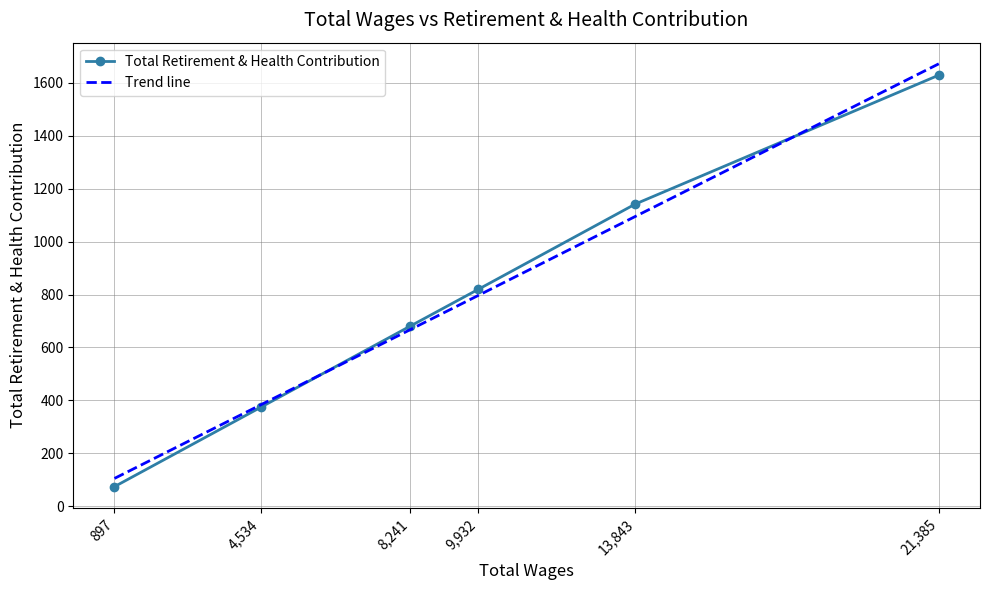

What is the label of the 5th point from the right?

13843.0